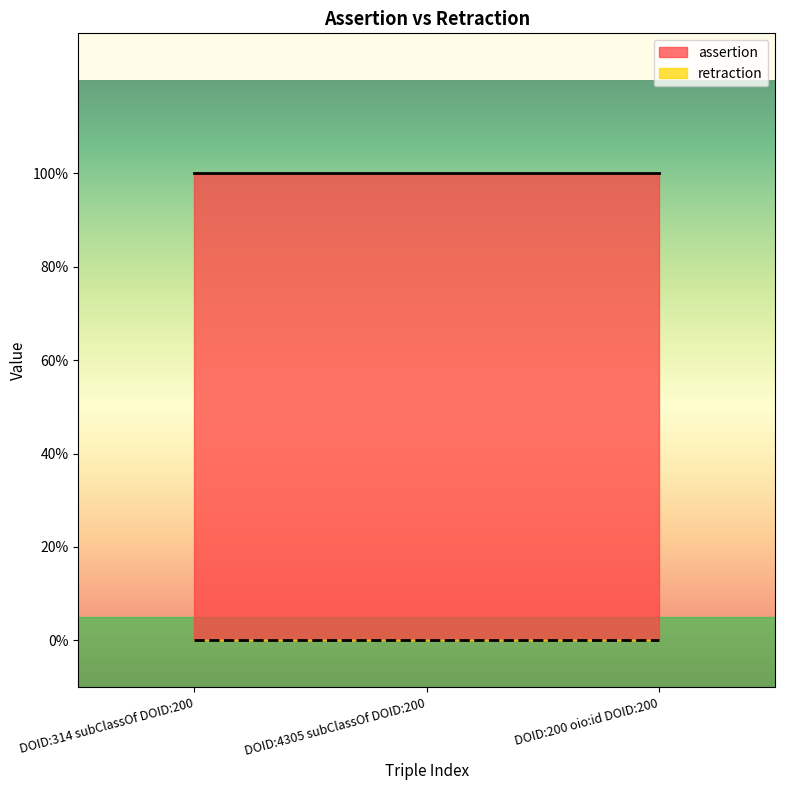

Which category has the lowest value in the retraction series?

DOID:314 subClassOf DOID:200